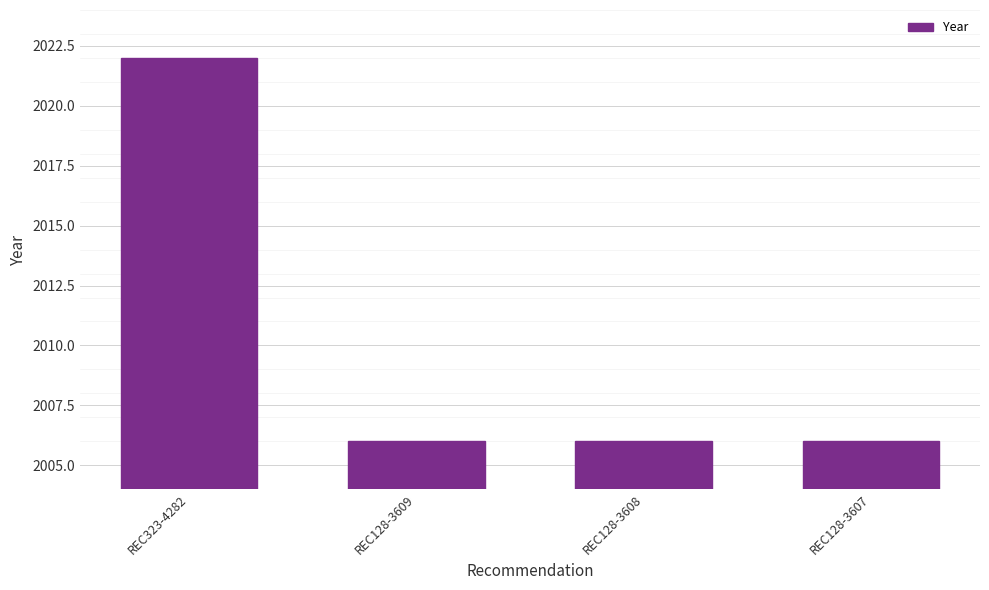

Approximately how many times larger is the value at REC128-3608 compared to REC128-3609?

1.0